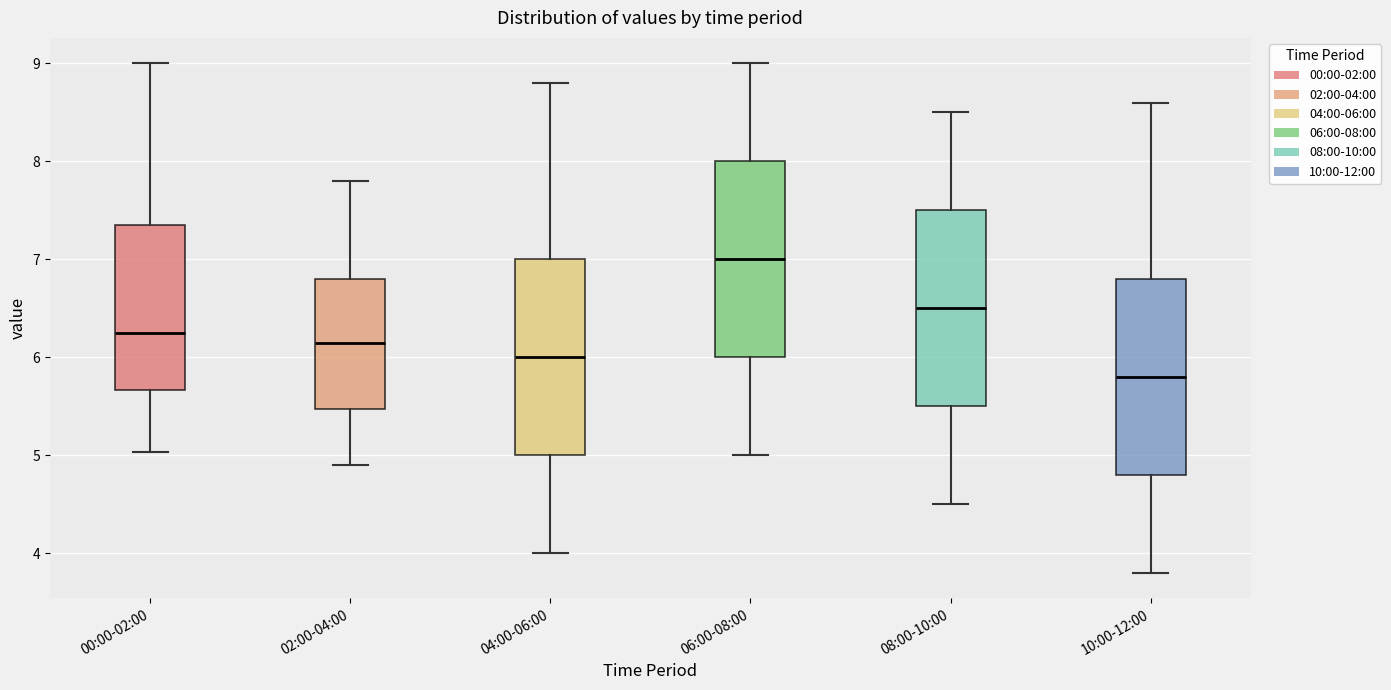

Reading left to right, transcribe this box plot: for each box, give where its median line is, the range the box spans, and where its two whiskers end, as read against the y-axis. The values are not printed on the chart, so give them approximately, as read against the axis.

00:00-02:00: median 6.3, box 5.7 to 7.3, whiskers 5.0 to 9.0
02:00-04:00: median 6.2, box 5.5 to 6.8, whiskers 4.9 to 7.8
04:00-06:00: median 6.0, box 5.0 to 7.0, whiskers 4.0 to 8.8
06:00-08:00: median 7.0, box 6.0 to 8.0, whiskers 5.0 to 9.0
08:00-10:00: median 6.5, box 5.5 to 7.5, whiskers 4.5 to 8.5
10:00-12:00: median 5.8, box 4.8 to 6.8, whiskers 3.8 to 8.6